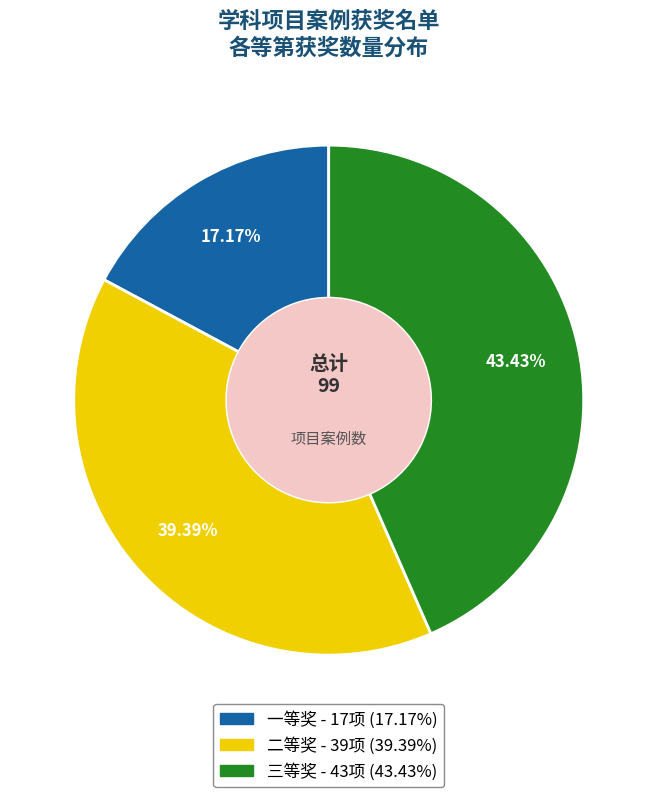

To the nearest percent, what percentage of the pie is 二等奖?

39%